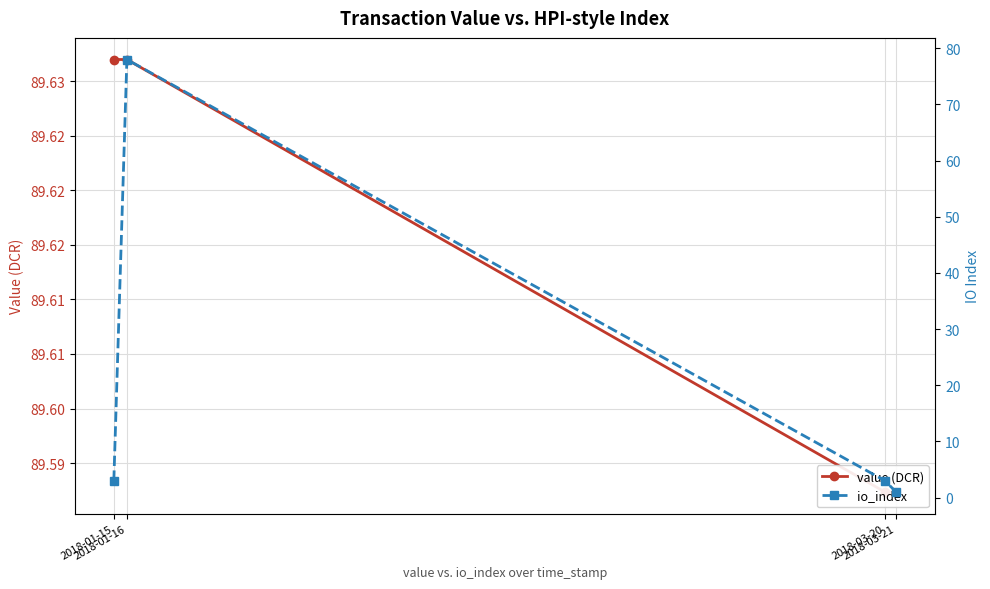

What position from the left is 2018-01-16?

2